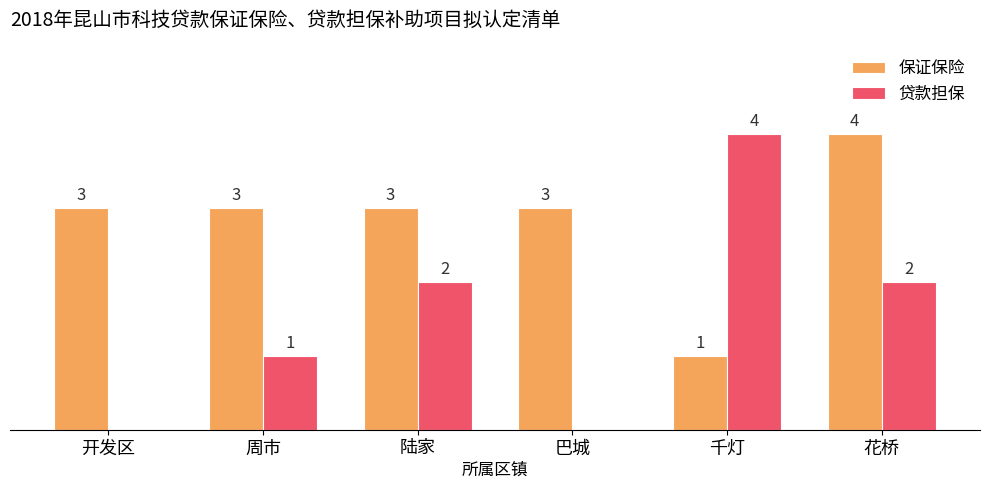

At which category is the sum across all series the highest?

花桥